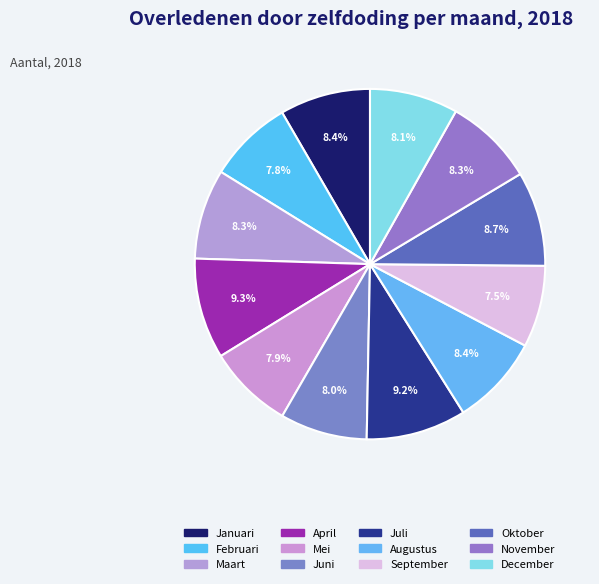

How many slices are in this pie chart?

12